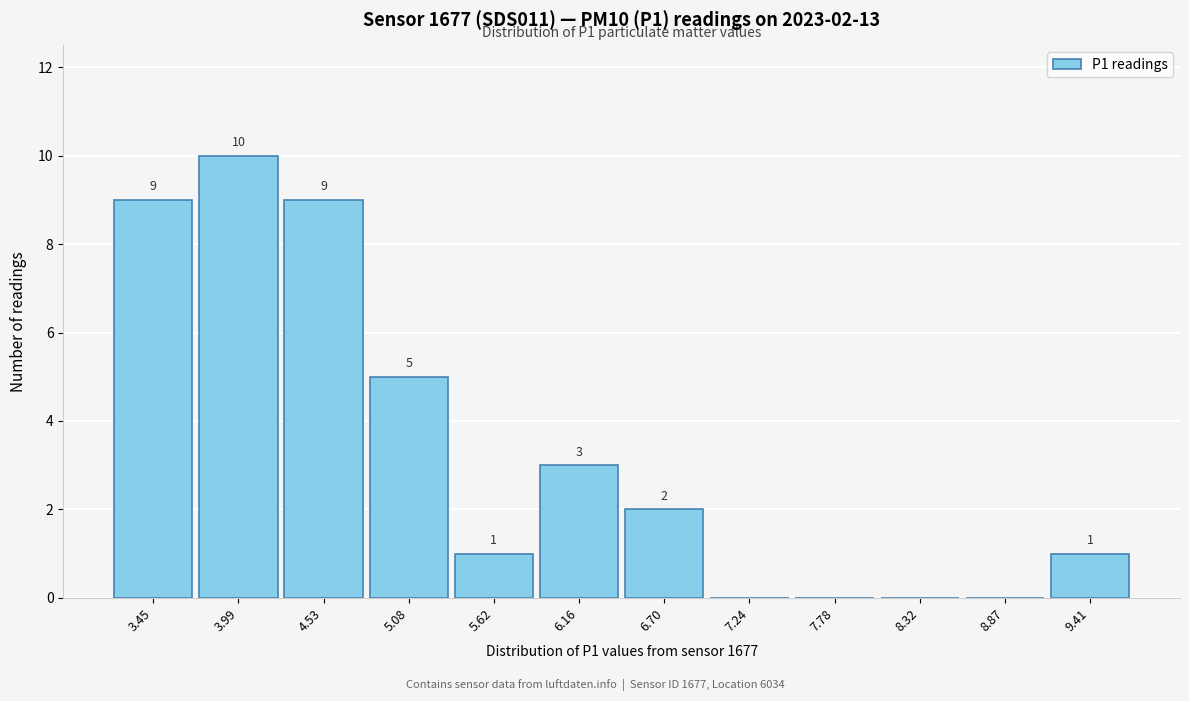

Reading right to left, list all the values displayed in this chart.

9.41=1	8.87=0	8.32=0	7.78=0	7.24=0	6.70=2	6.16=3	5.62=1	5.08=5	4.53=9	3.99=10	3.45=9